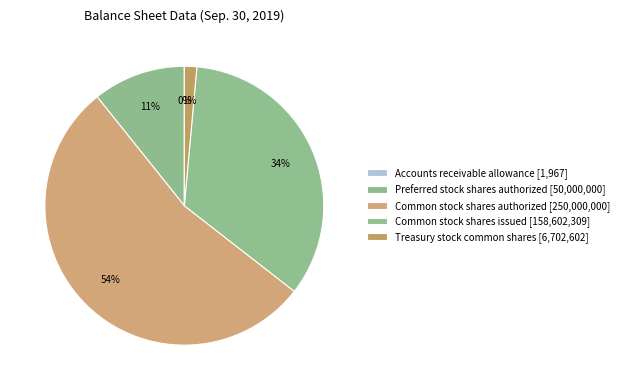

To the nearest percent, what percentage of the pie is Common stock shares issued?

34%